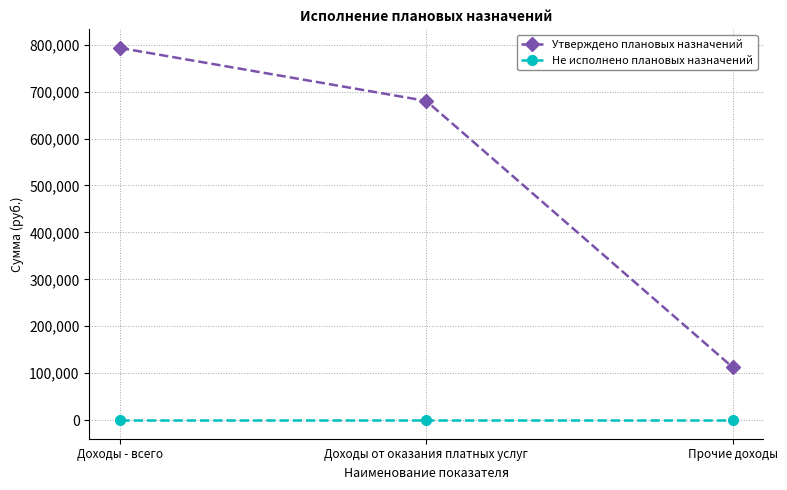

Between Доходы - всего and Прочие доходы, which series saw the biggest shift?

Утверждено плановых назначений